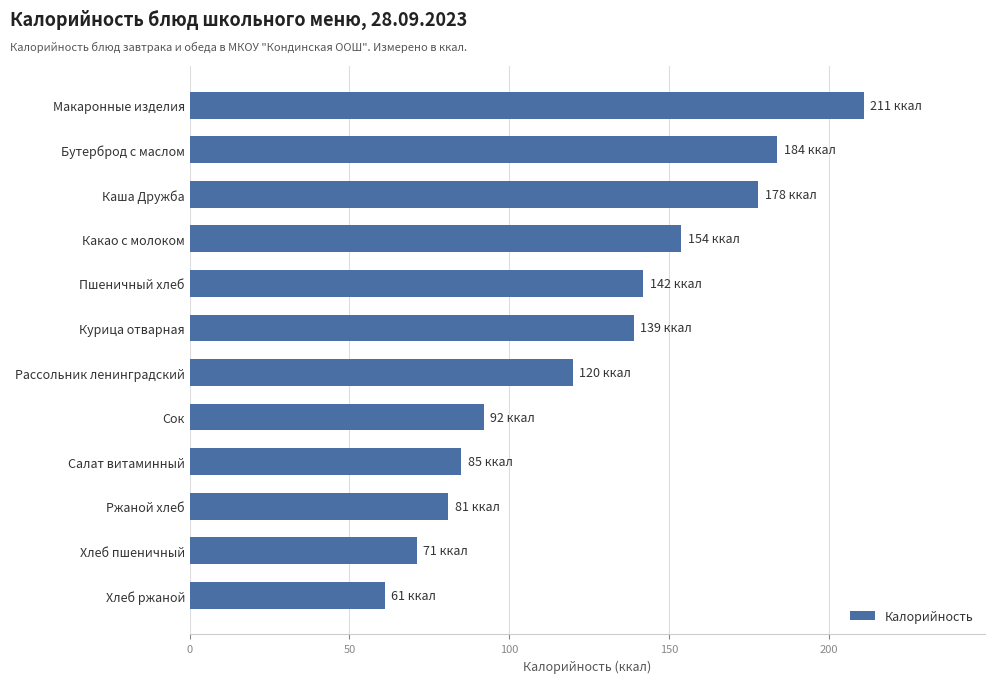

What value does the data have at Ржаной хлеб?

81.0